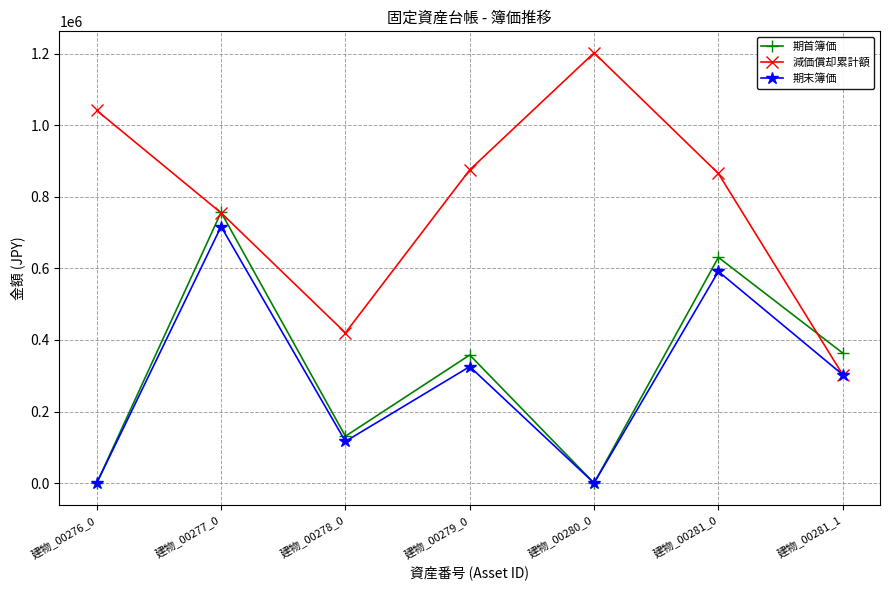

Reading left to right, extract all data points from this chart.

期首簿価: 建物_00276_0=1	建物_00277_0=756874	建物_00278_0=130860	建物_00279_0=357992	建物_00280_0=1	建物_00281_0=630881	建物_00281_1=363528
減価償却累計額: 建物_00276_0=1041599	建物_00277_0=755383	建物_00278_0=419920	建物_00279_0=875691	建物_00280_0=1202799	建物_00281_0=865458	建物_00281_1=302940
期末簿価: 建物_00276_0=1	建物_00277_0=717117	建物_00278_0=116380	建物_00279_0=325559	建物_00280_0=1	建物_00281_0=591542	建物_00281_1=302940